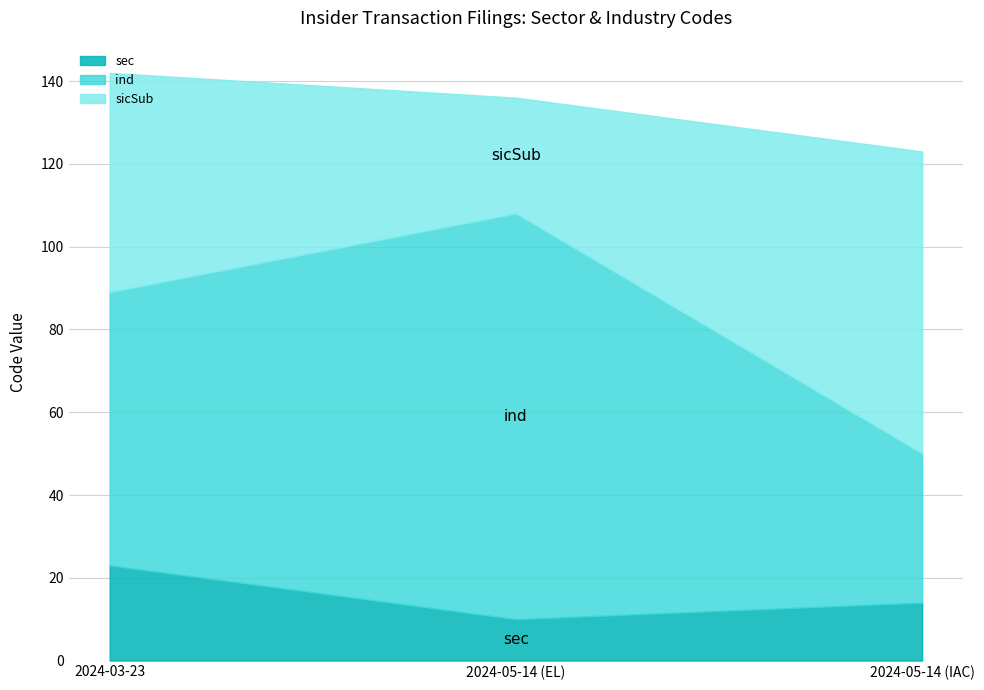

Count the sec values in the range 10 to 23.

3